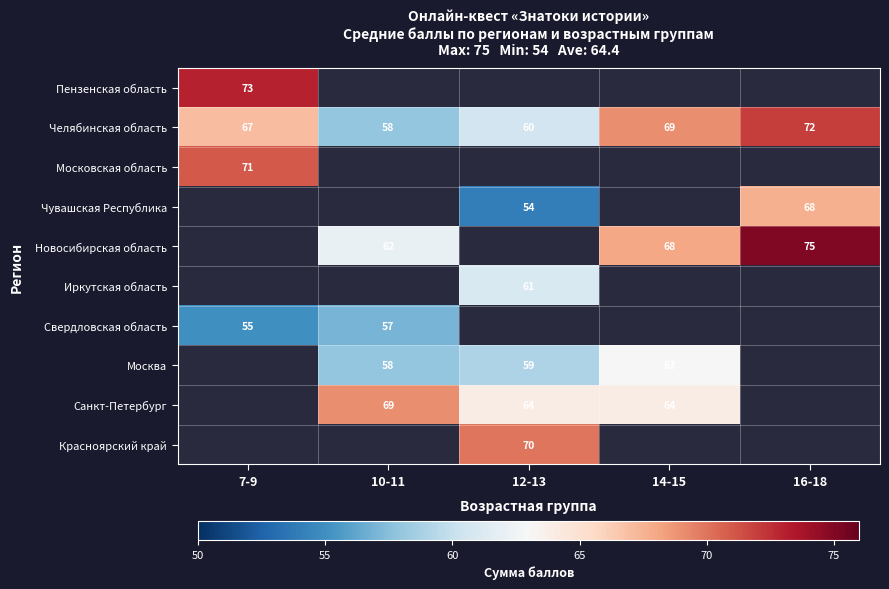

The value of Москва at 12-13 is 20.3. True or false?

False